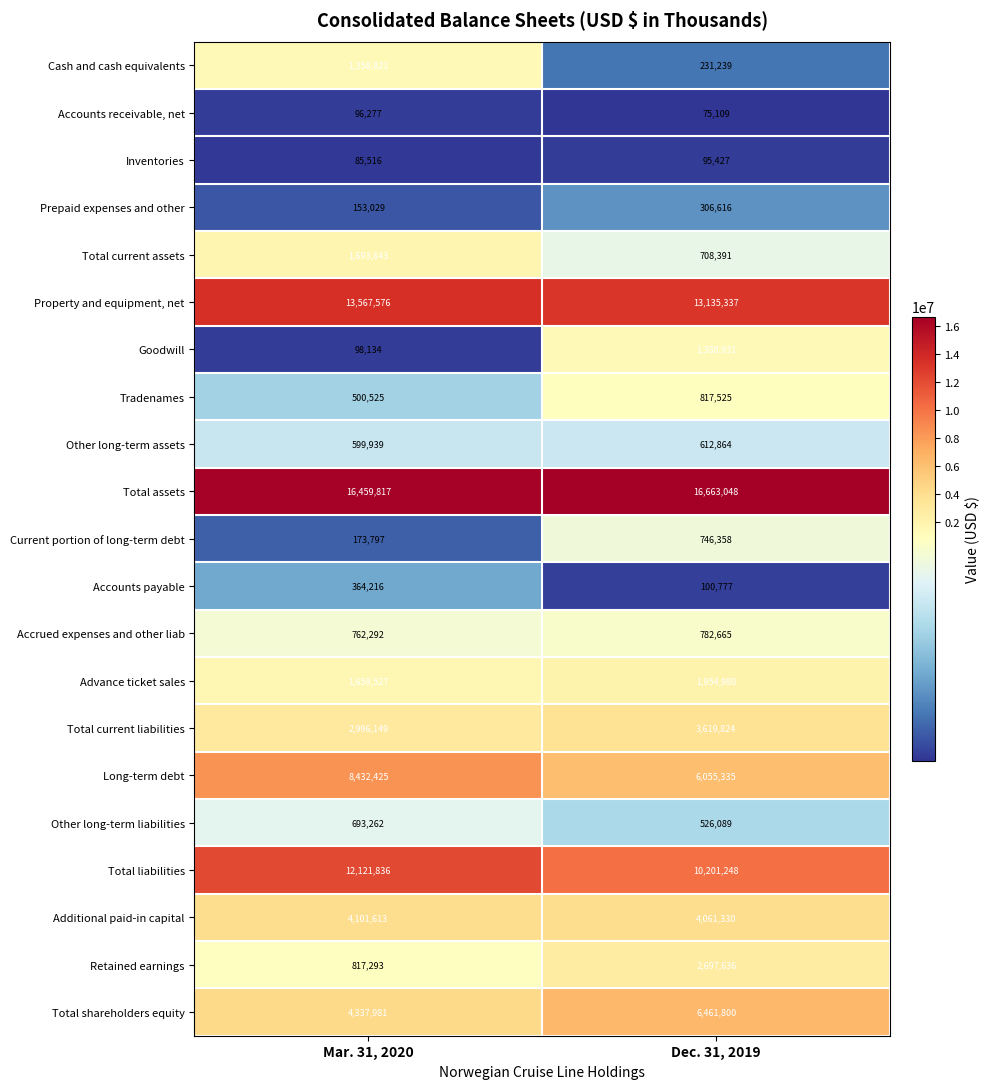

What is the sum of the Advance ticket sales values at Mar. 31, 2020 and Dec. 31, 2019?

3614507